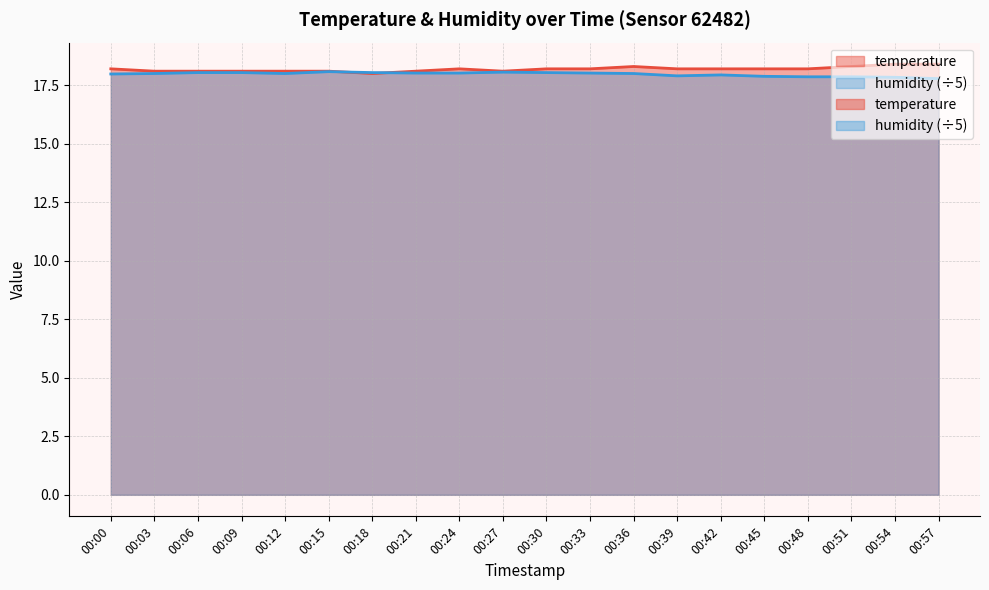

Reading left to right, extract all data points from this chart.

temperature: 18.2	18.1	18.1	18.1	18.1	18.1	18.0	18.1	18.2	18.1	18.2	18.2	18.3	18.2	18.2	18.2	18.2	18.3	18.4	18.4
humidity: 18.0	18.0	18.0	18.0	18.0	18.1	18.0	18.0	18.0	18.1	18.0	18.0	18.0	17.9	17.9	17.9	17.9	17.9	17.8	17.8